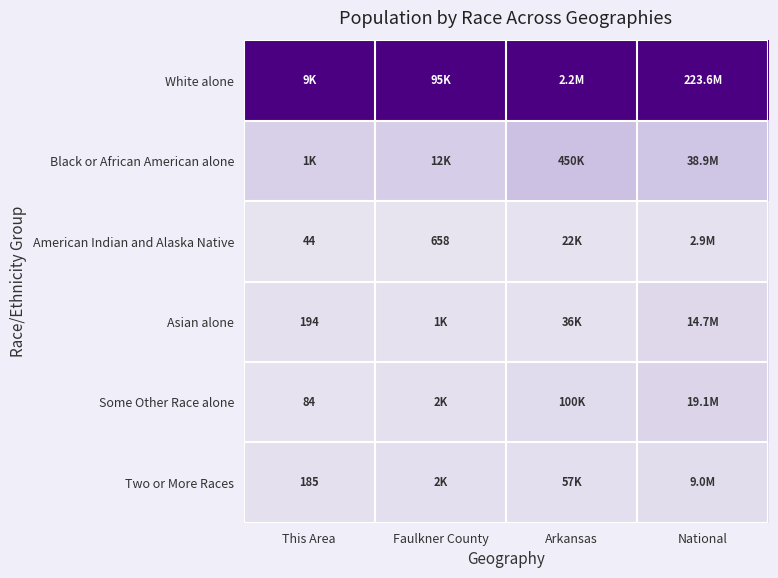

How many distinct data groups are displayed?

6